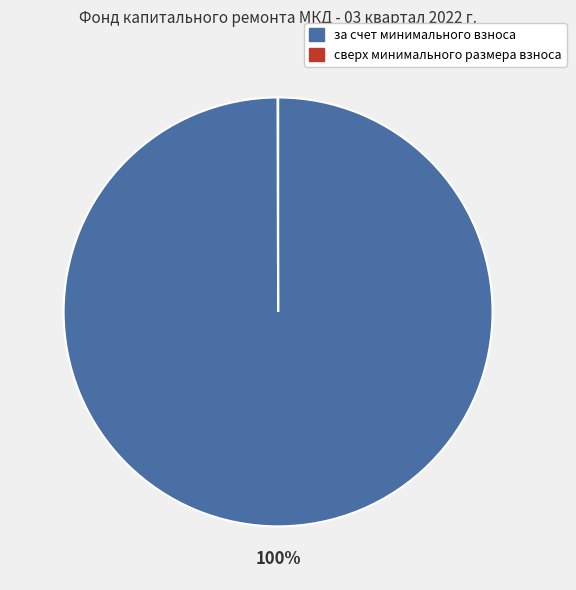

True or false: за счет минимального взноса accounts for 90% of the total.

False